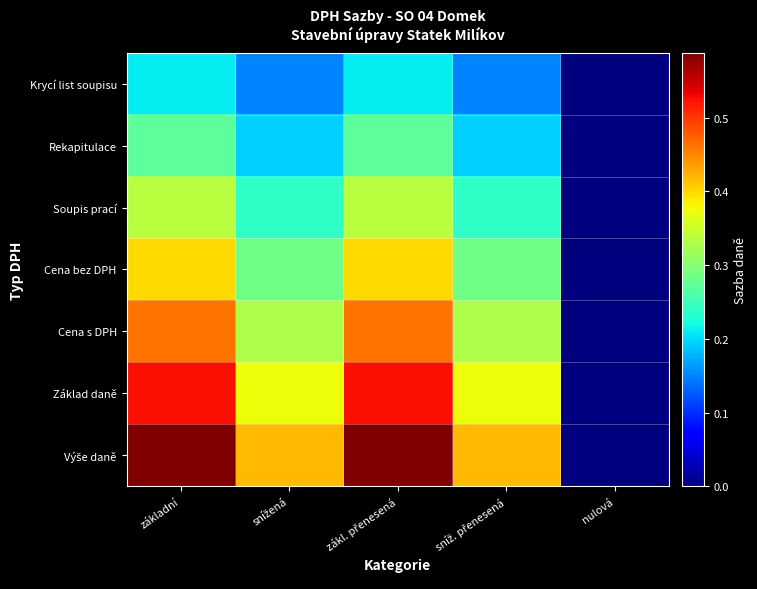

At zákl. přenesená, list the series in order from smallest to largest.

Krycí list soupisu, Rekapitulace, Soupis prací, Cena bez DPH, Cena s DPH, Základ daně, Výše daně